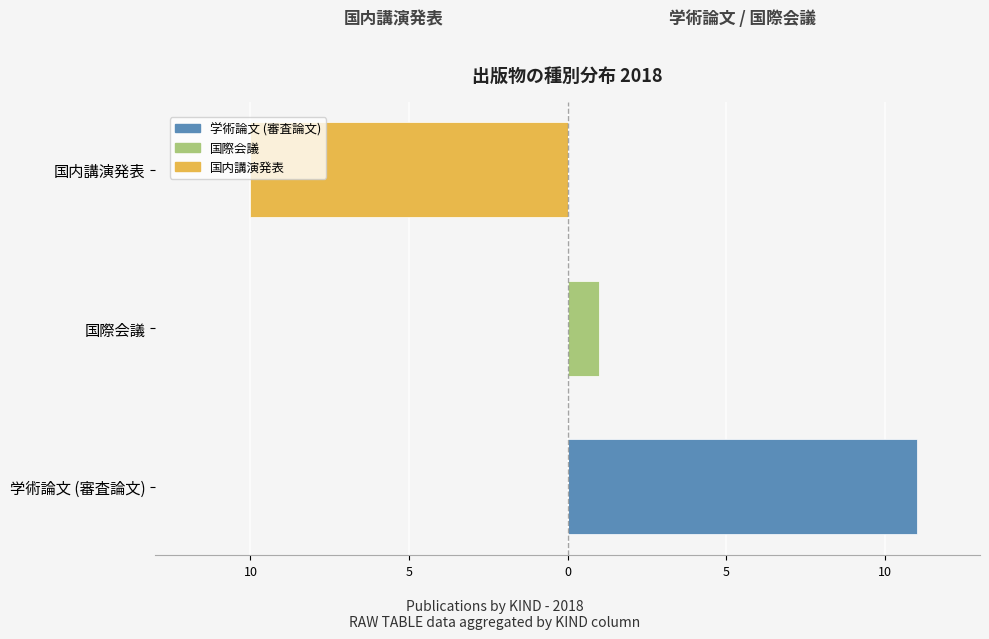

What is the average value of the 学術論文 (審査論文) series?

4